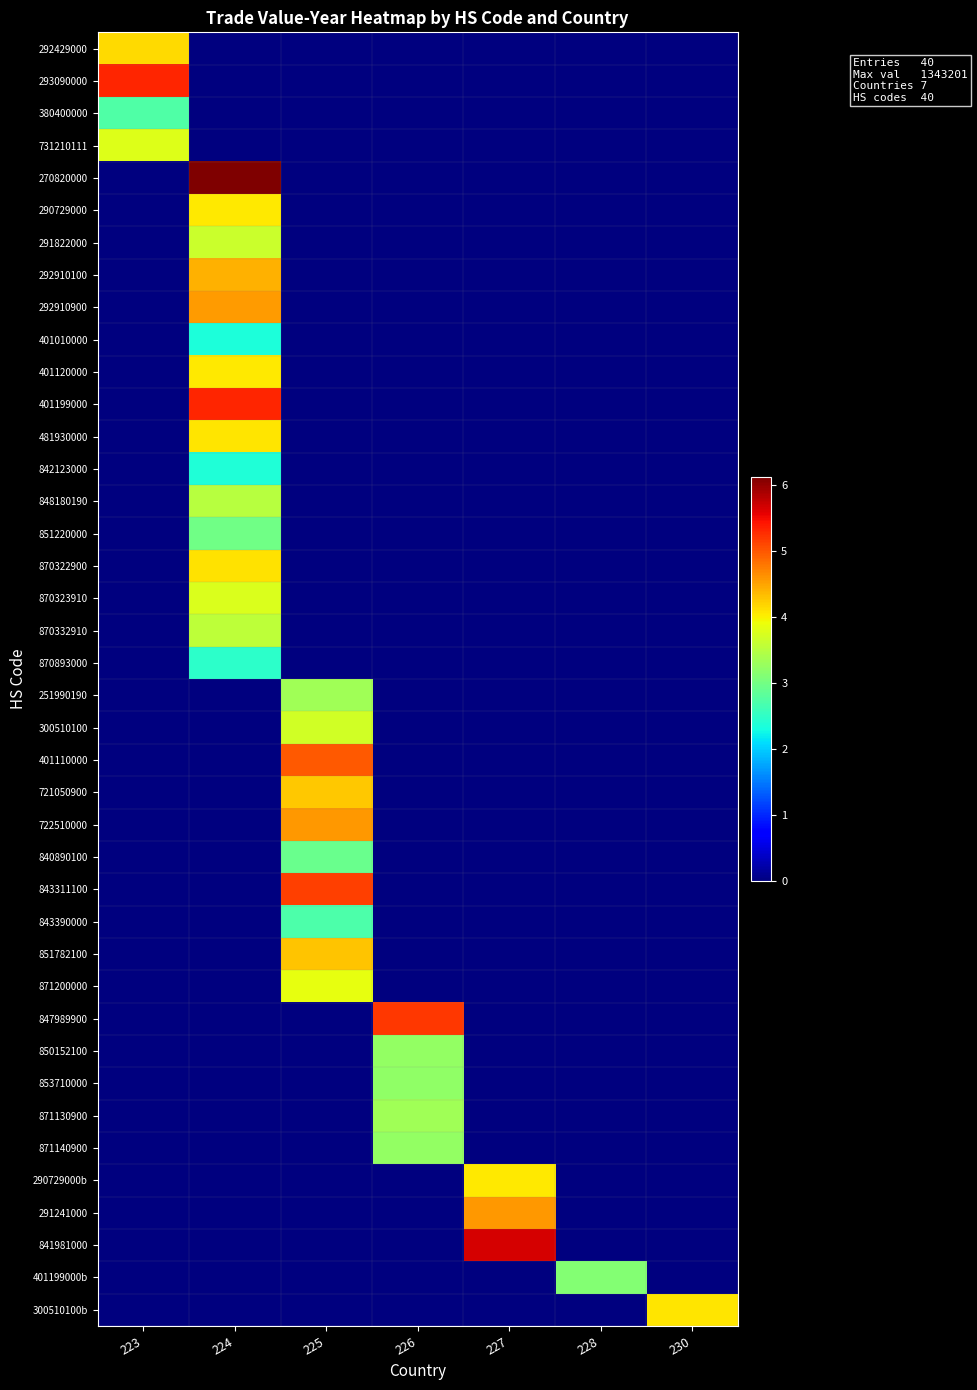

At how many categories does at least one series exceed 5?

5